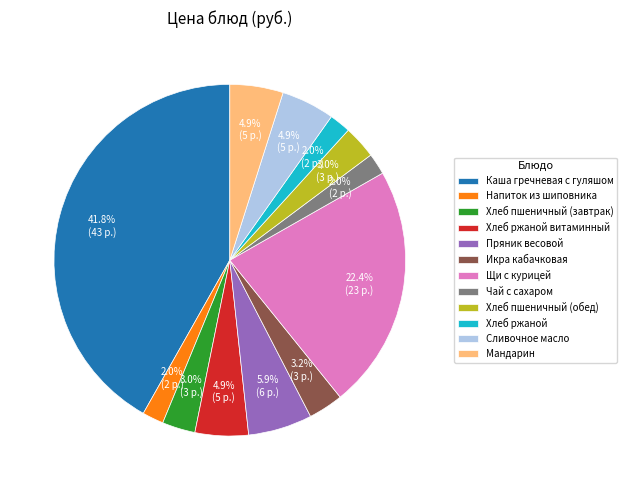

What percentage do Чай с сахаром and Хлеб пшеничный (обед) together represent?

5.0%